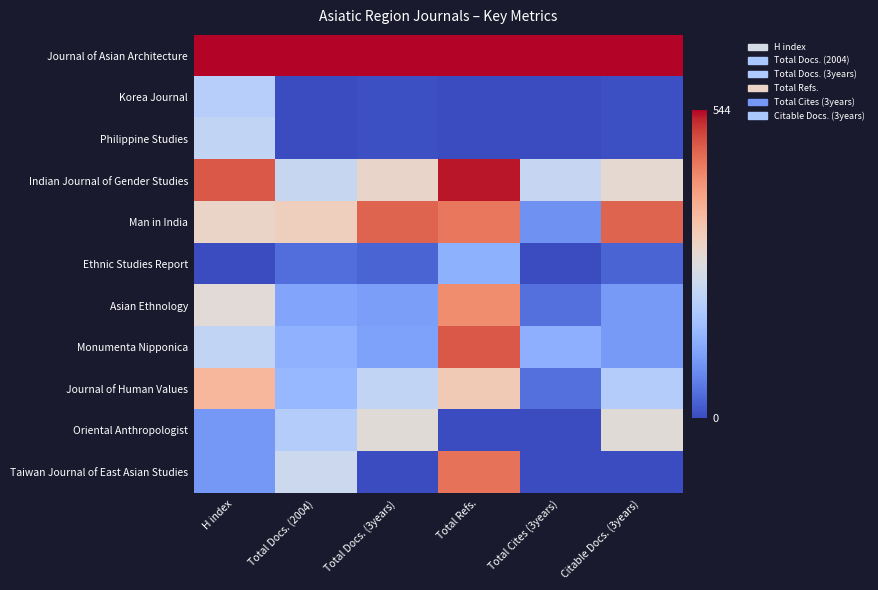

Count the number of data series in this chart.

11